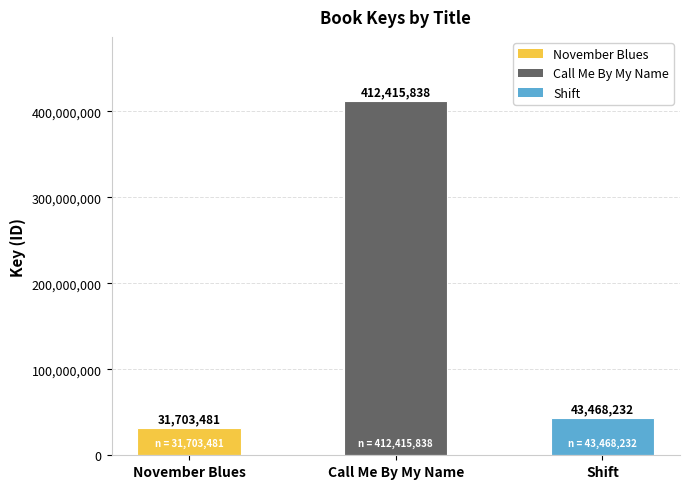

What is the maximum value shown in the chart?

412415838